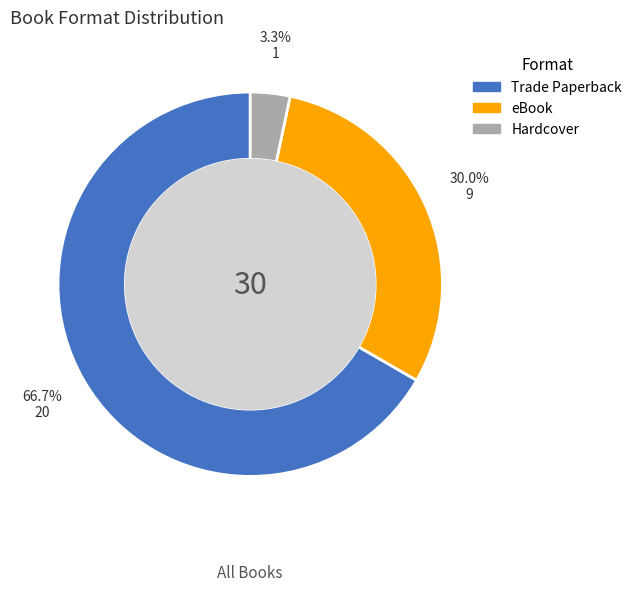

Combined, what portion of the pie is Trade Paperback and eBook?

96.7%